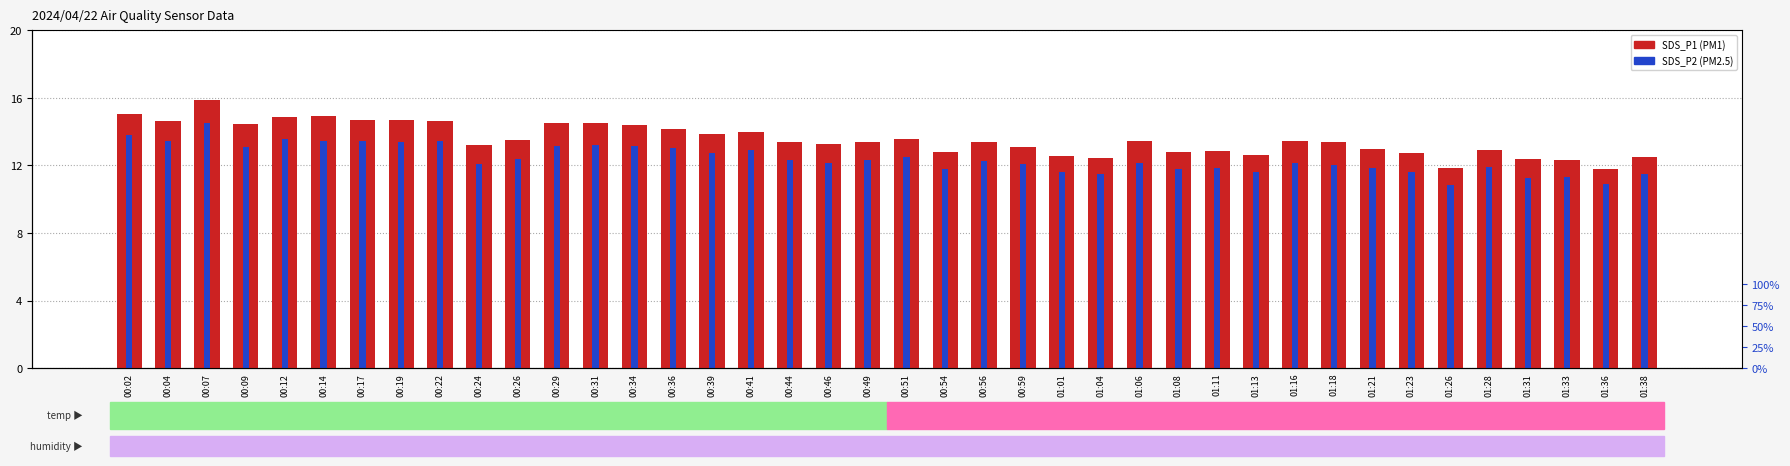

How many values in the SDS_P1 series are below 13?

14